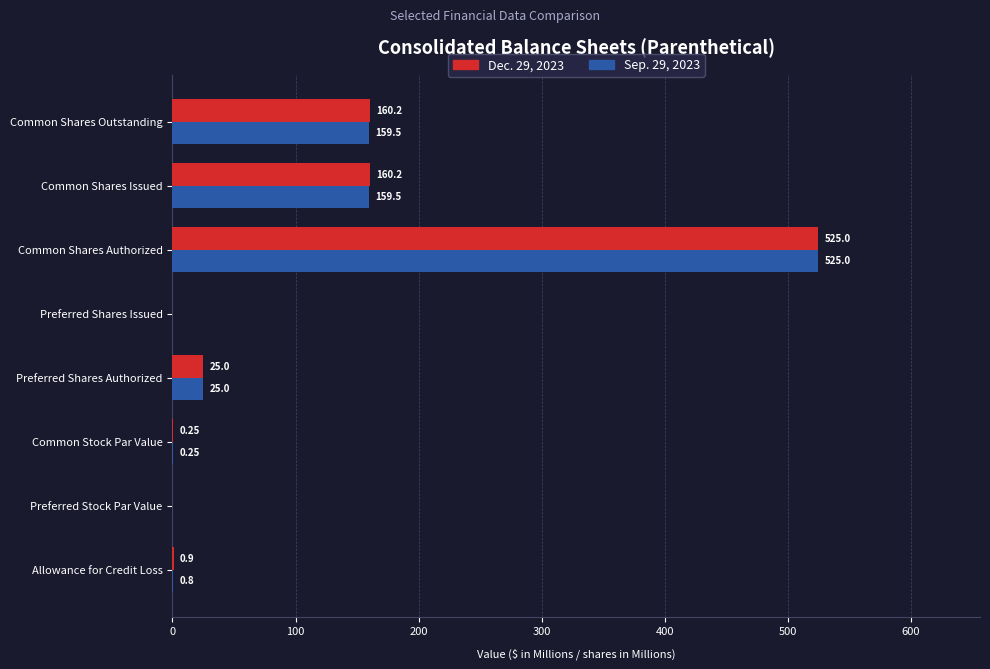

Which label corresponds to the largest value in the chart?

Common Shares Authorized